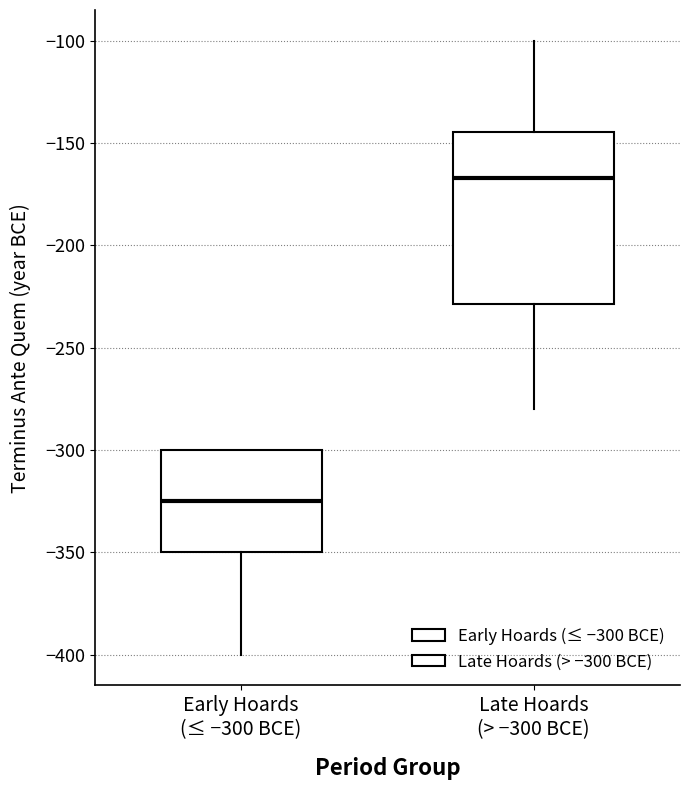

Reading left to right, transcribe this box plot: for each box, give where its median line is, the range the box spans, and where its two whiskers end, as read against the y-axis. The values are not printed on the chart, so give them approximately, as read against the axis.

Early Hoards (≤ −300 BCE): median -325, box -350 to -300, whiskers -400 to -300
Late Hoards (> −300 BCE): median -165, box -230 to -145, whiskers -280 to -100